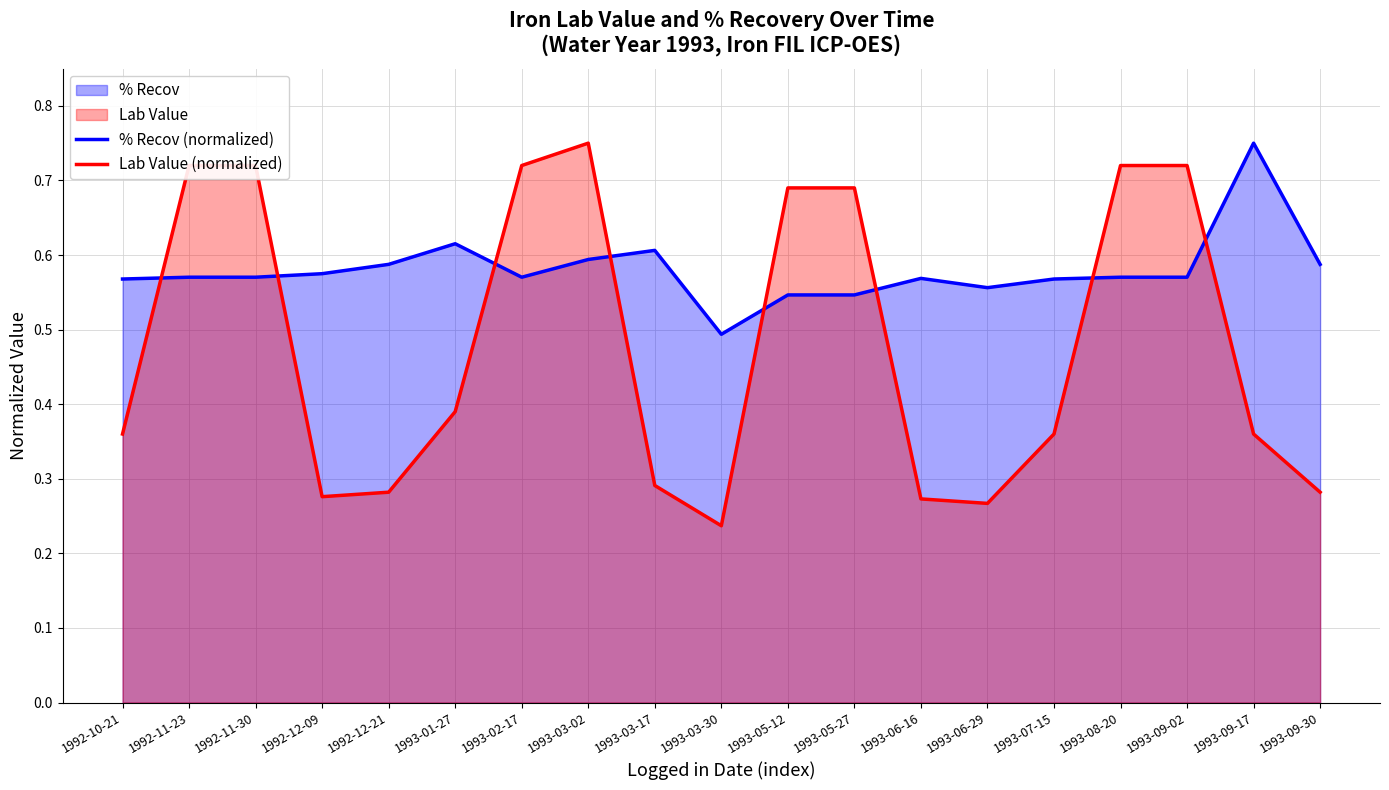

Between 1992-12-21 and 1992-11-23, which is larger?

1992-12-21